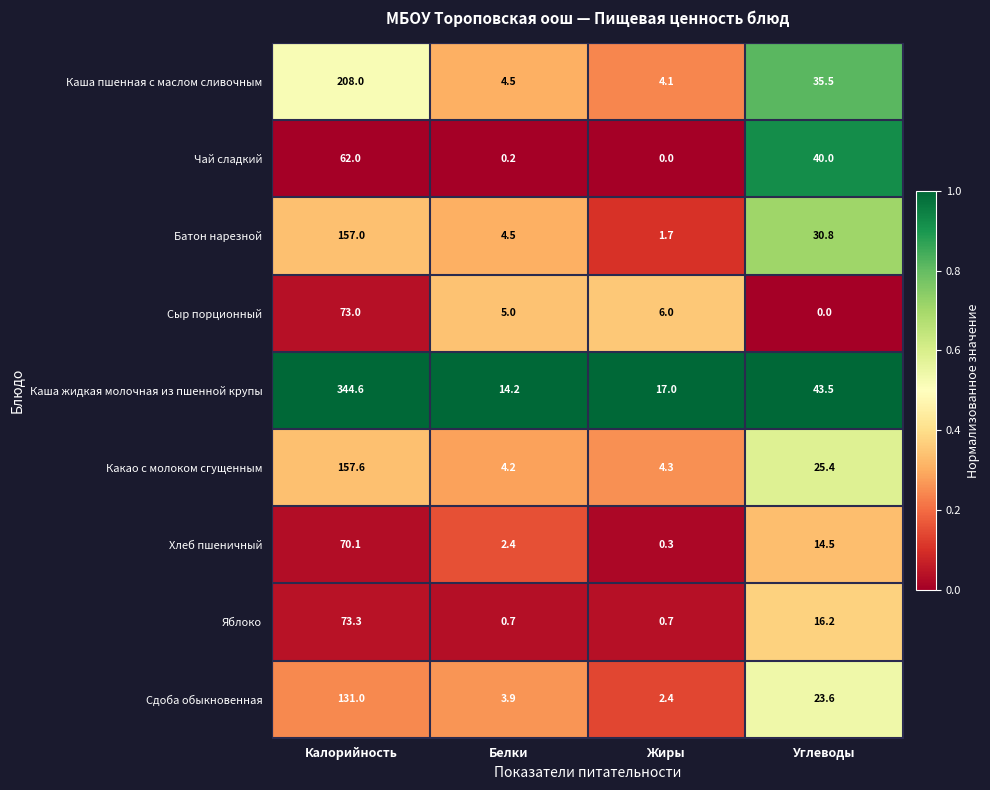

True or false: Хлеб пшеничный has a value of 2.4 at Белки.

True